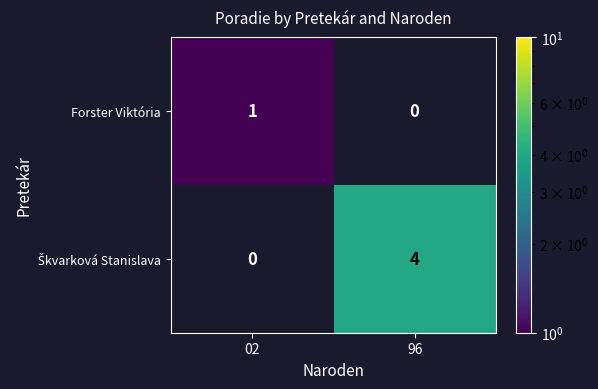

True or false: Forster Viktória has a value of 1 at 02.

True